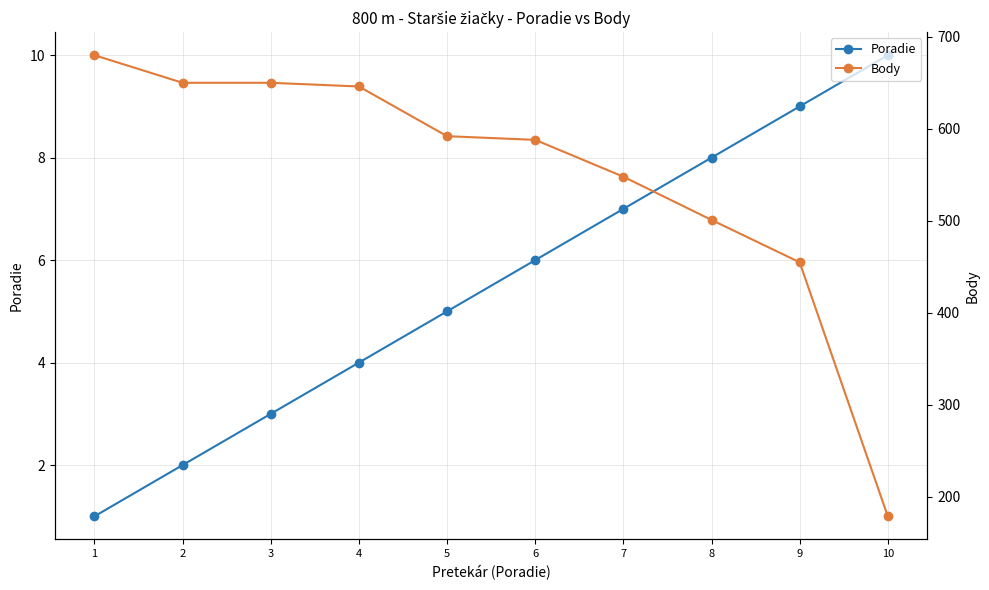

What is the sum of the Poradie values at 8 and 3?

11